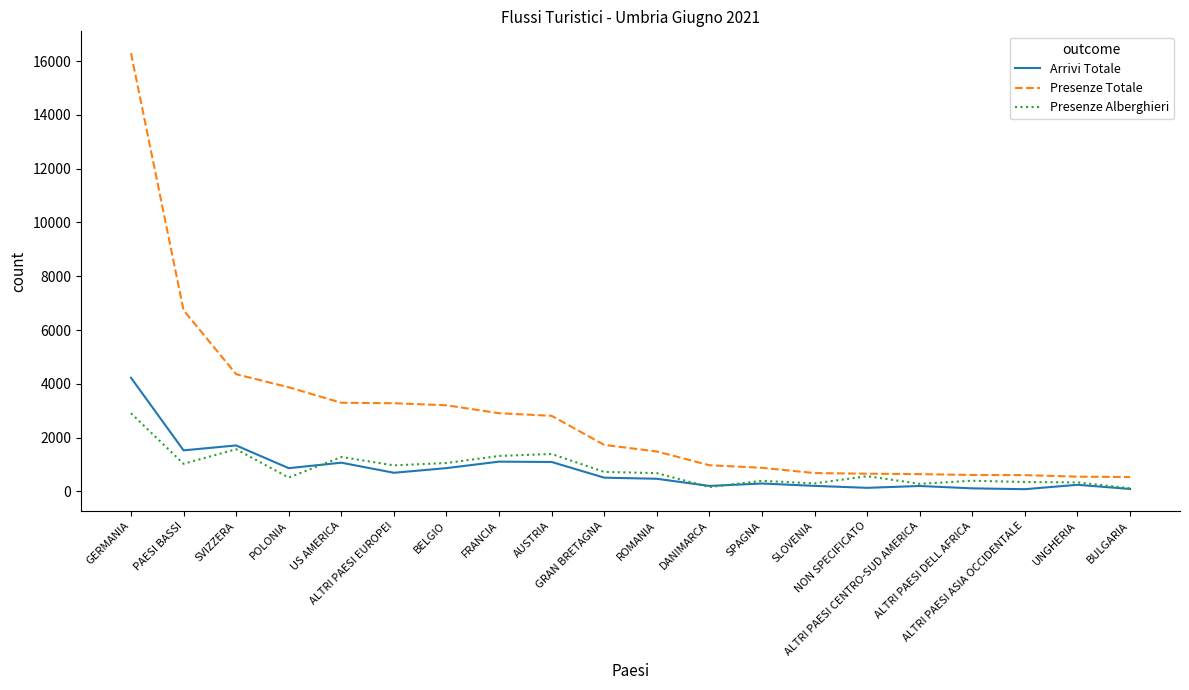

What is the maximum value shown in the chart?

16293